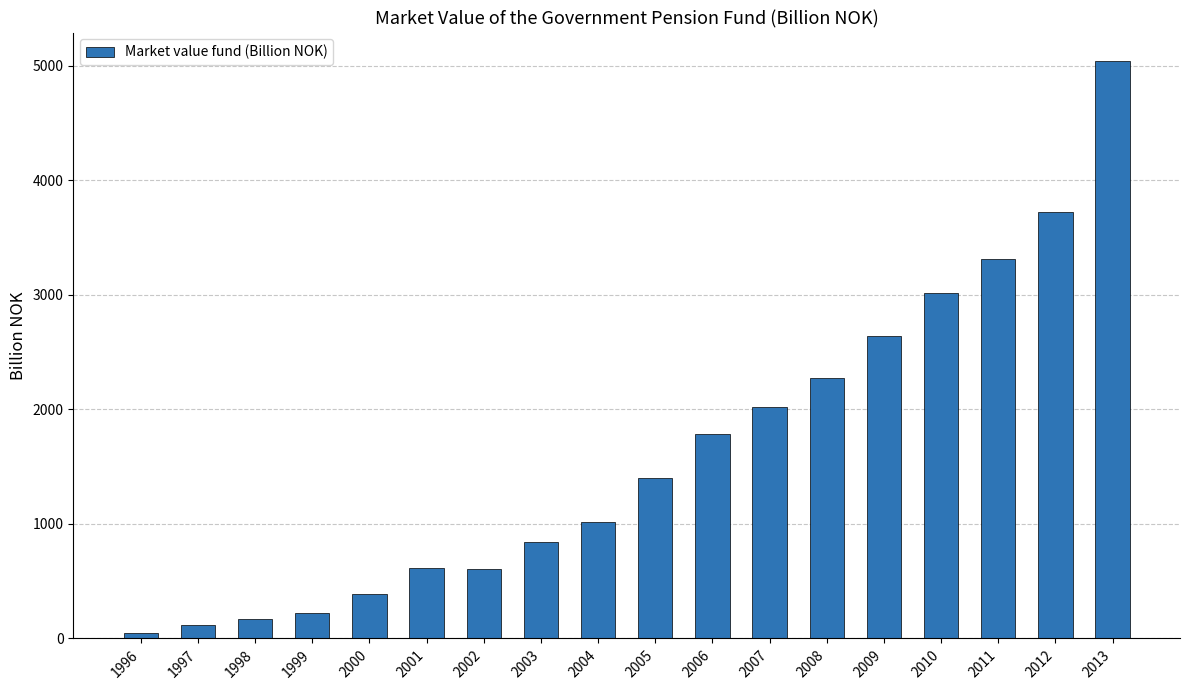

What is the difference between the maximum and minimum values?

4990.6